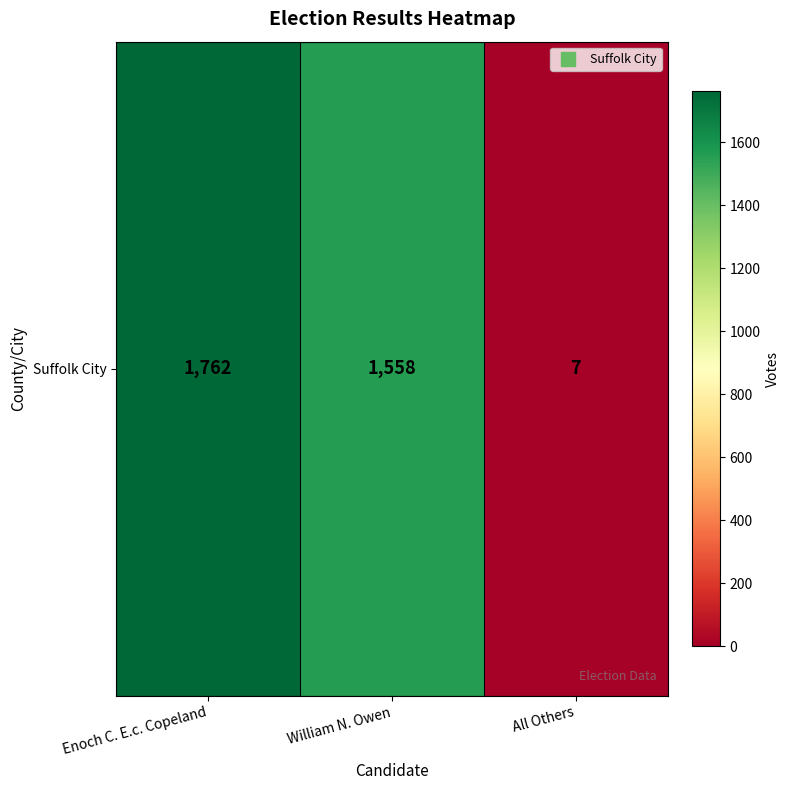

What is the average value?

1109